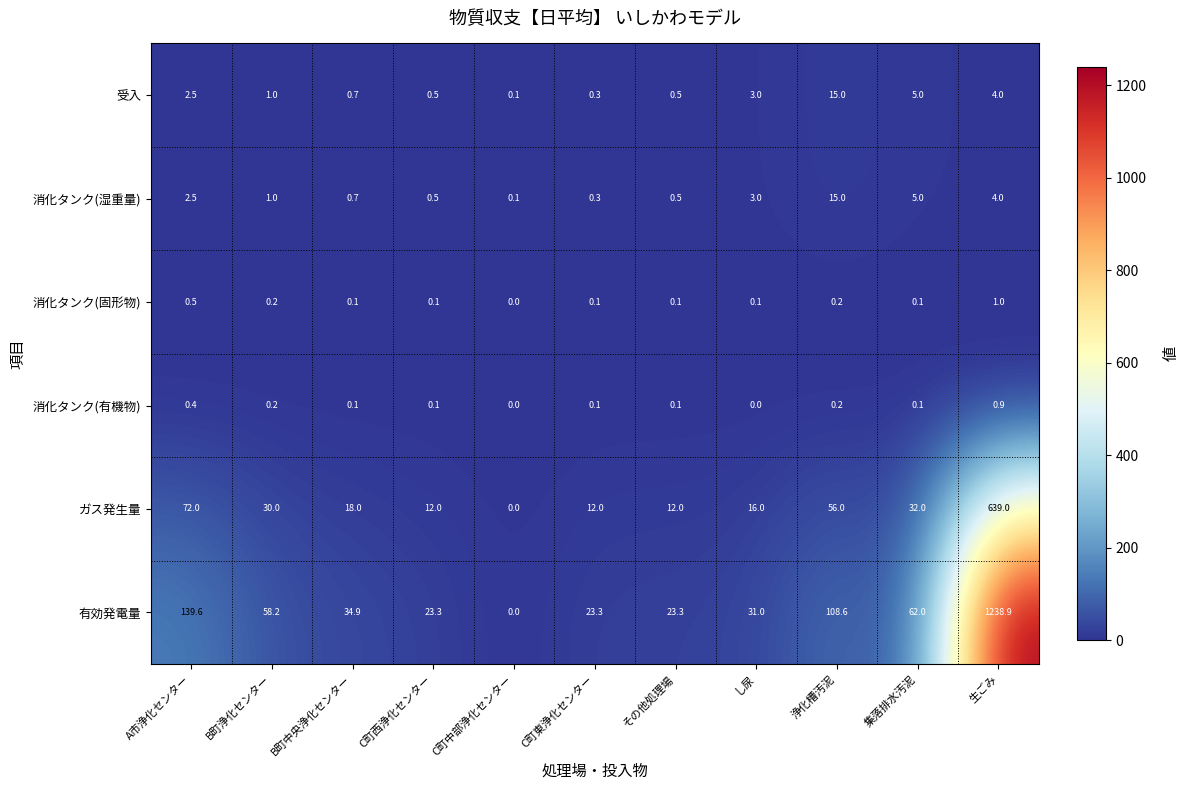

Between B町中央浄化センター and C町東浄化センター, which series saw the biggest shift?

有効発電量